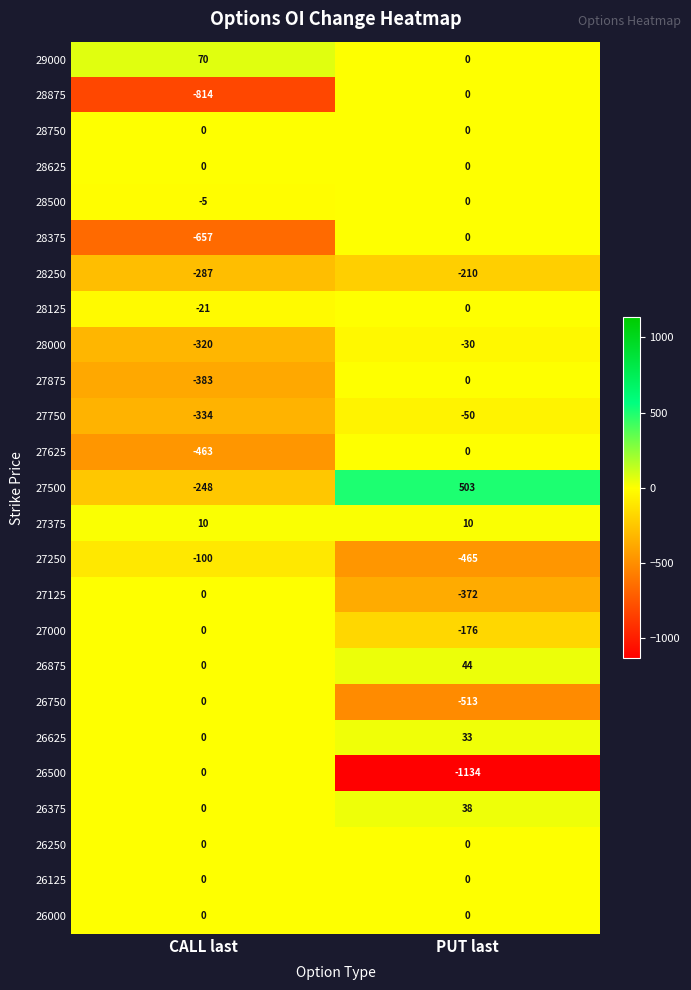

What is the average value of the 28375 series?

-328